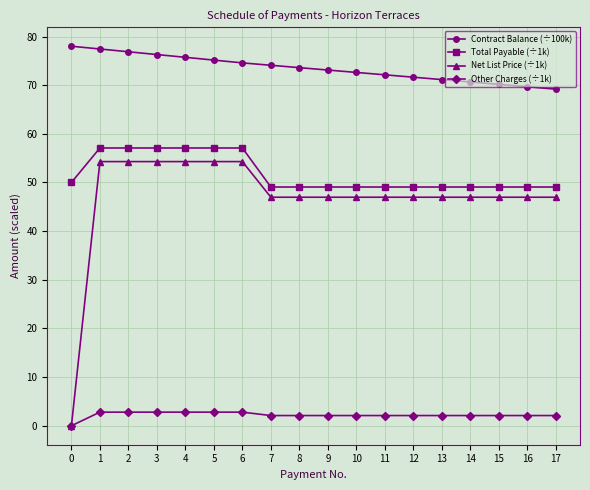

Which series has the widest spread of values?

Net List Price (÷1k)